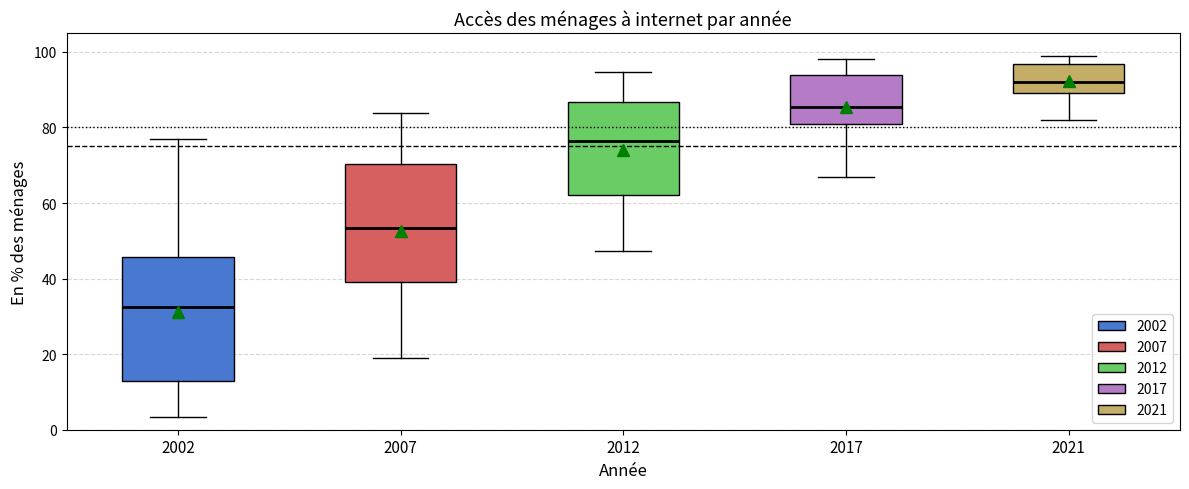

Reading left to right, transcribe this box plot: for each box, give where its median line is, the range the box spans, and where its two whiskers end, as read against the y-axis. The values are not printed on the chart, so give them approximately, as read against the axis.

2002: median 32, box 12 to 46, whiskers 4 to 76
2007: median 54, box 40 to 70, whiskers 18 to 84
2012: median 76, box 62 to 86, whiskers 48 to 94
2017: median 86, box 82 to 94, whiskers 68 to 98
2021: median 92, box 90 to 96, whiskers 82 to 100